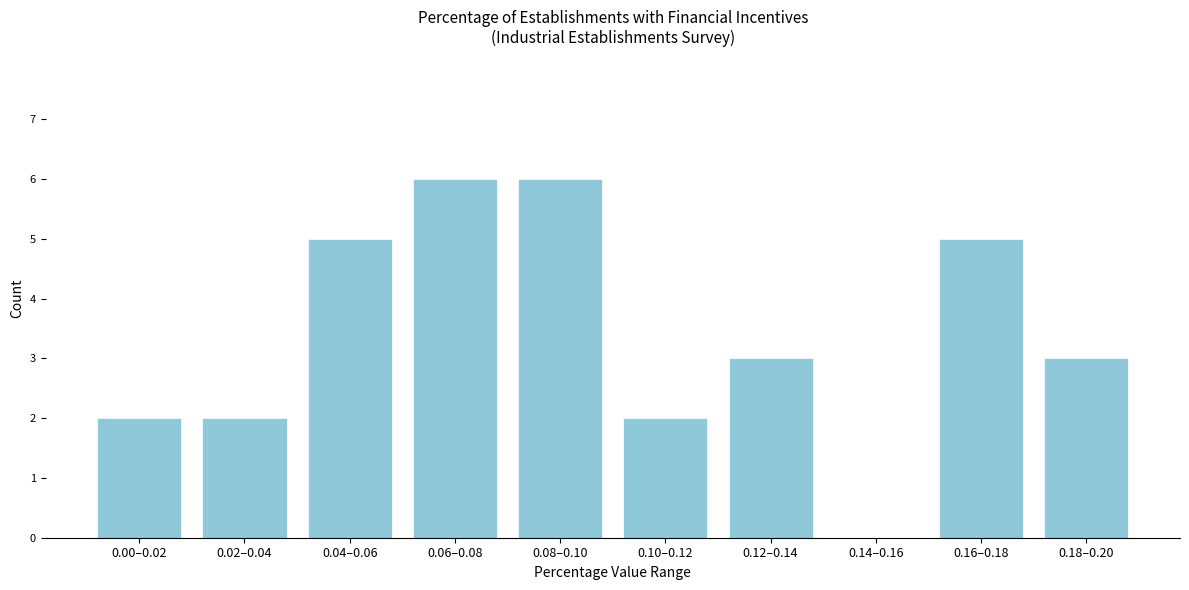

Reading left to right, transcribe all the data shown in this chart.

0.00–0.02=2	0.02–0.04=2	0.04–0.06=5	0.06–0.08=6	0.08–0.10=6	0.10–0.12=2	0.12–0.14=3	0.14–0.16=0	0.16–0.18=5	0.18–0.20=3